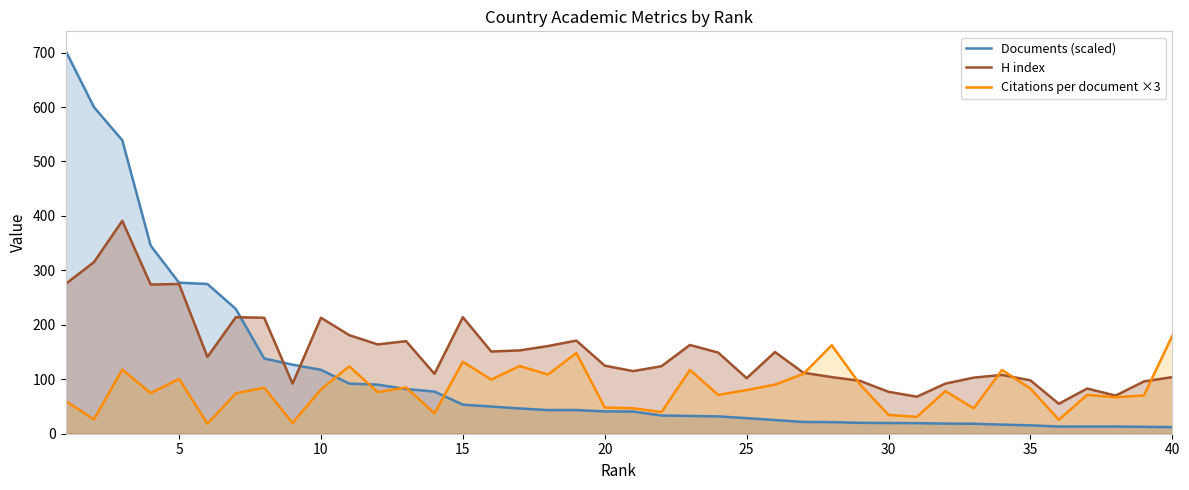

What is the total value across all series at 25?

210.7